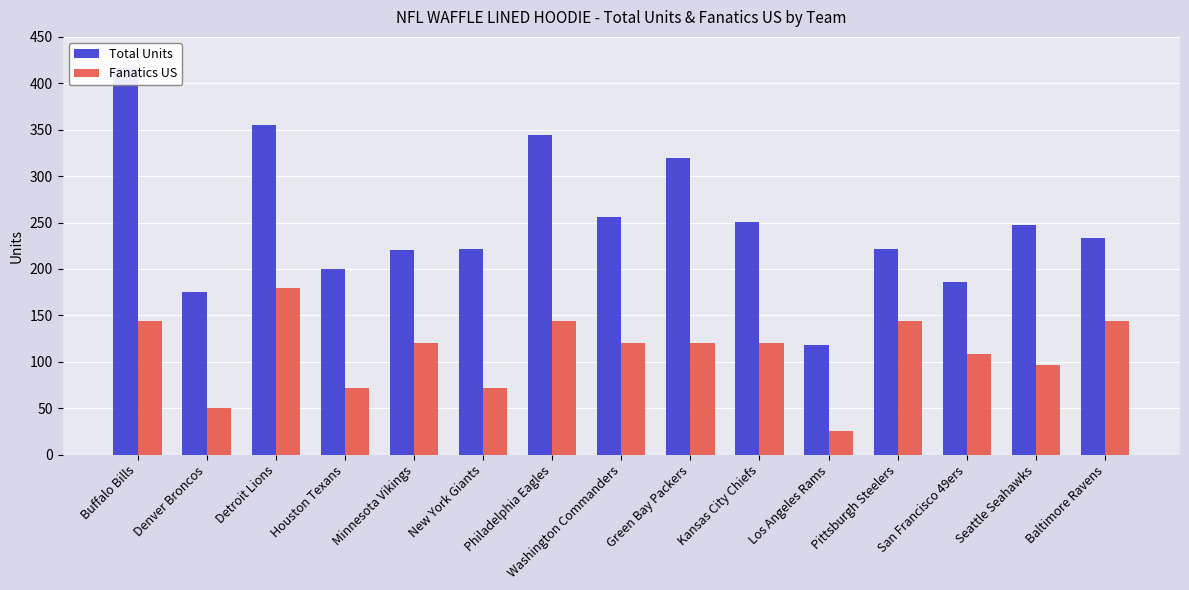

What position from the left is Baltimore Ravens?

15